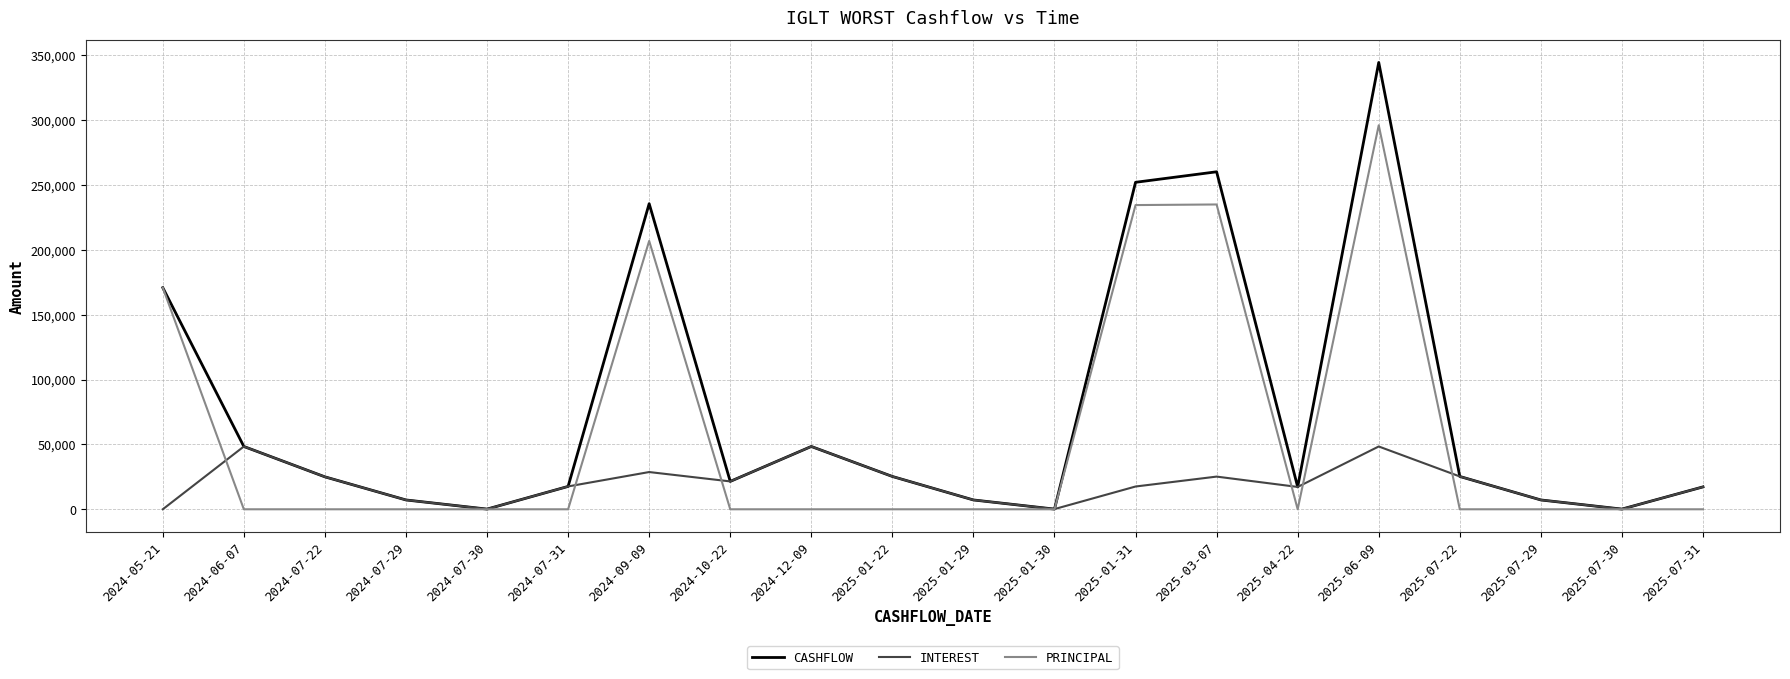

How many interior local valleys does the INTEREST series have?

5